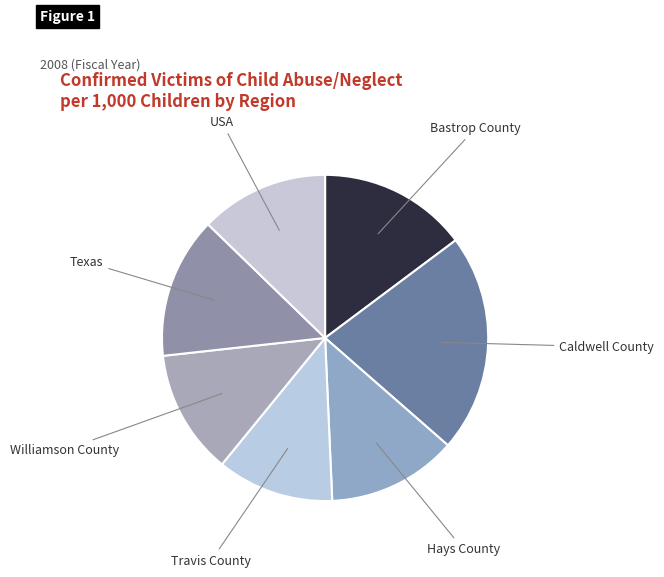

Which has a higher value, Caldwell County or Texas?

Caldwell County